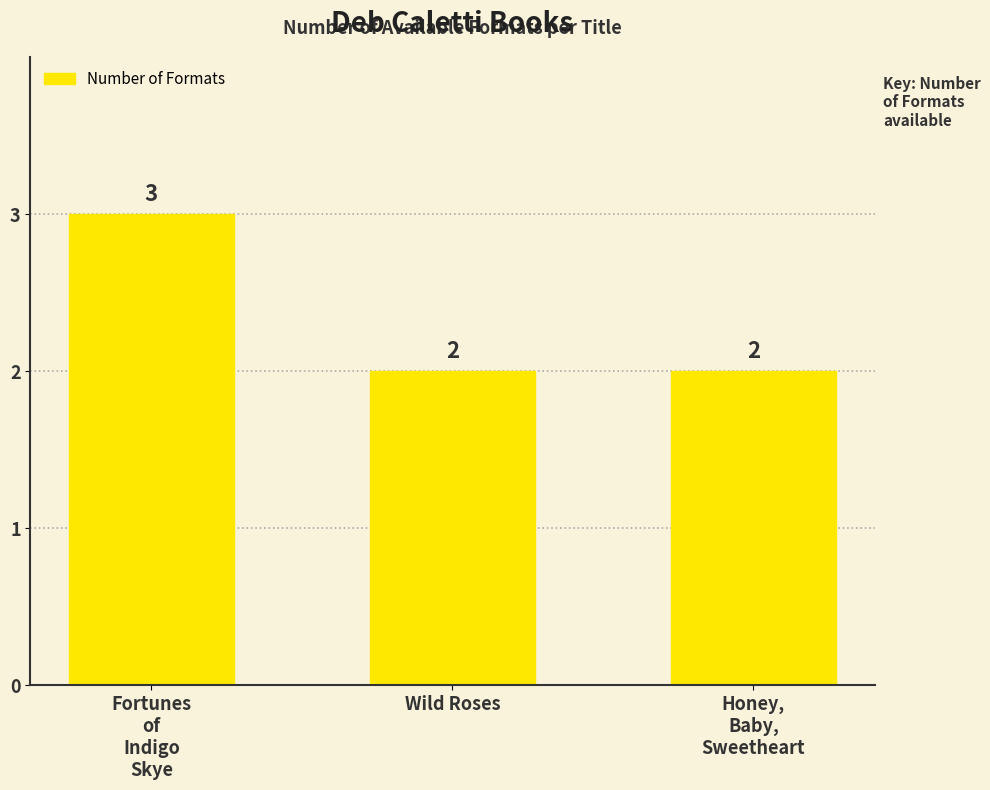

True or false: the data shows 2 at Wild Roses.

True